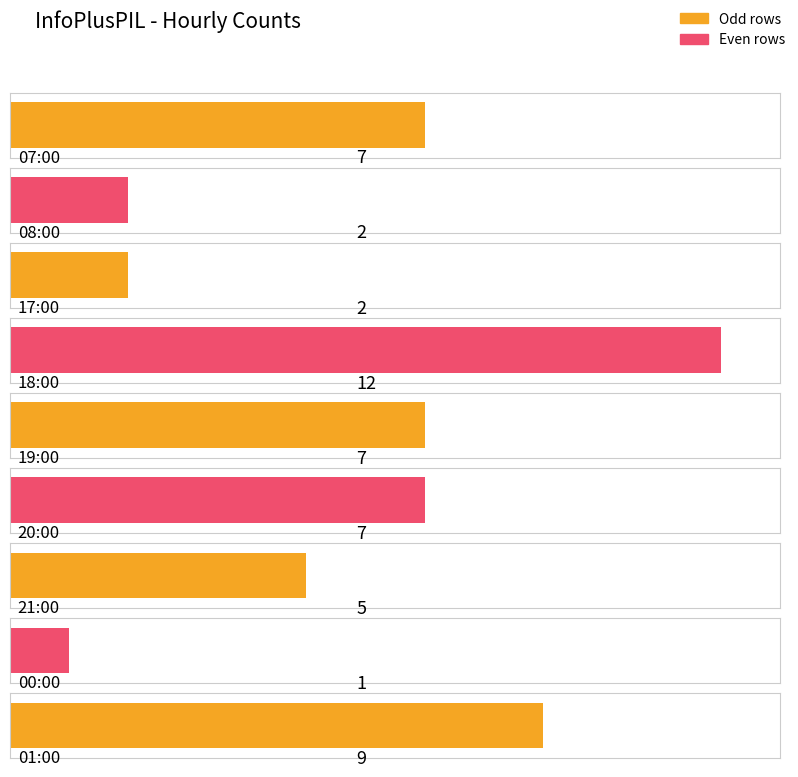

What position from the left is 08:00?

2